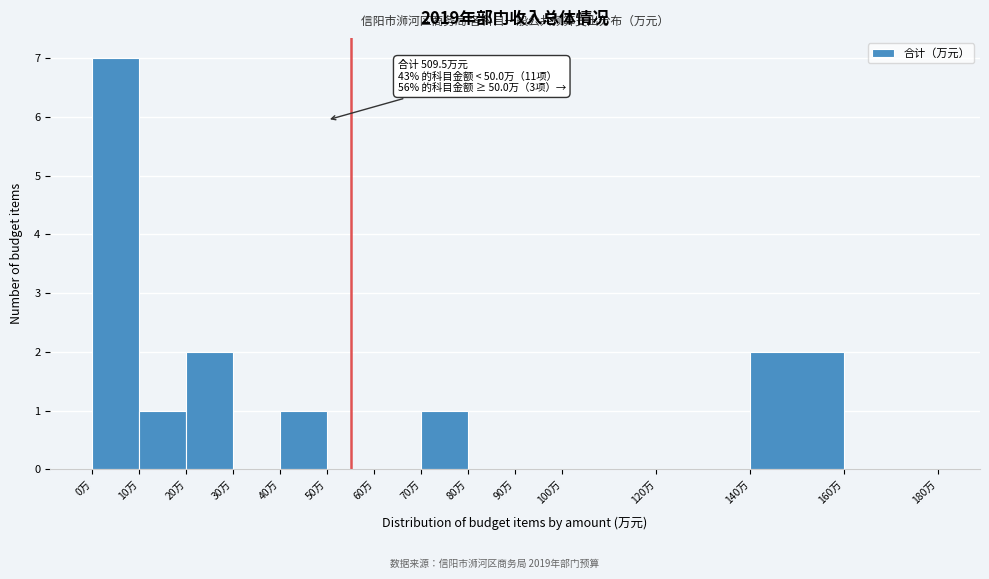

Which range on the x-axis has the tallest bar?

0 to 10